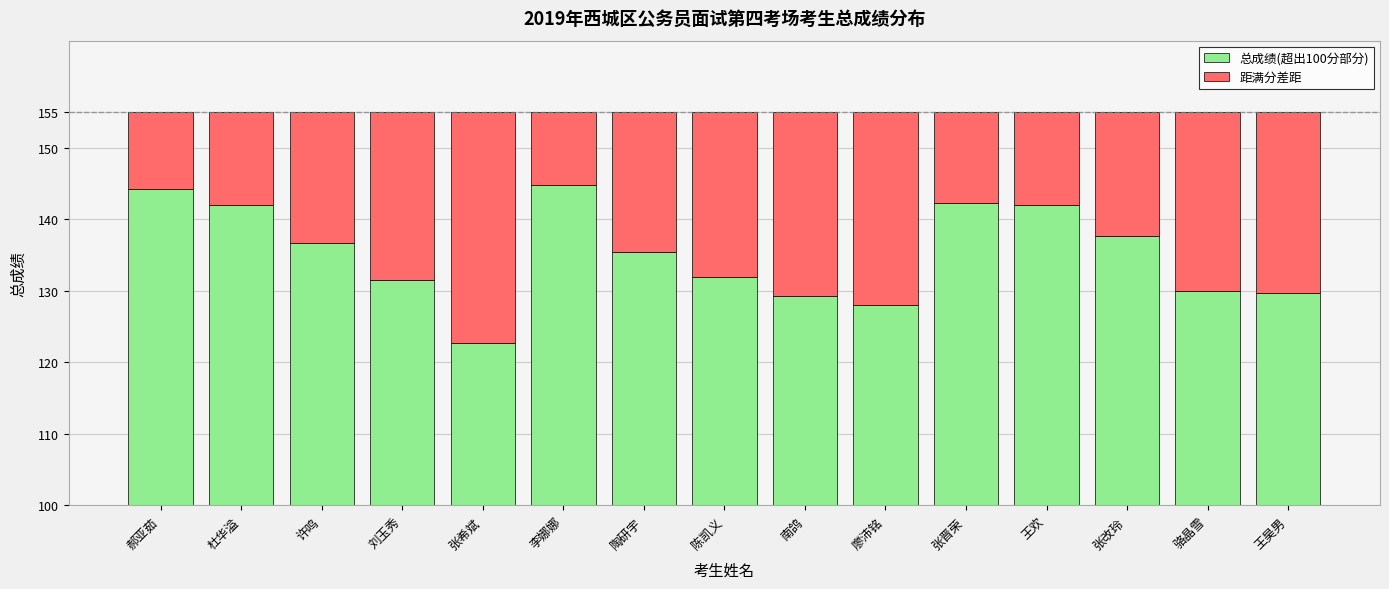

What is the difference between the maximum and second lowest values in the 总成绩(超出100分部分) series?

16.8